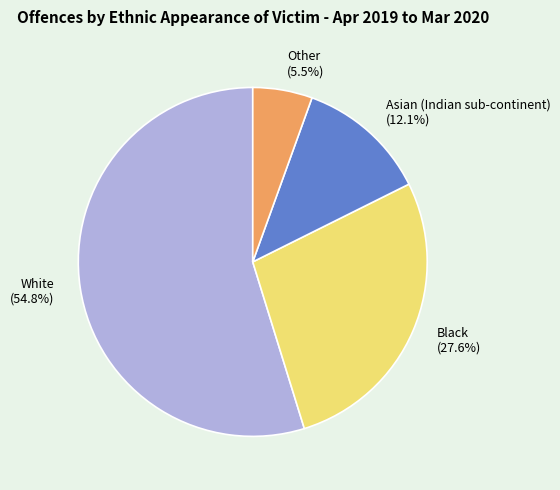

What is the majority slice?

White